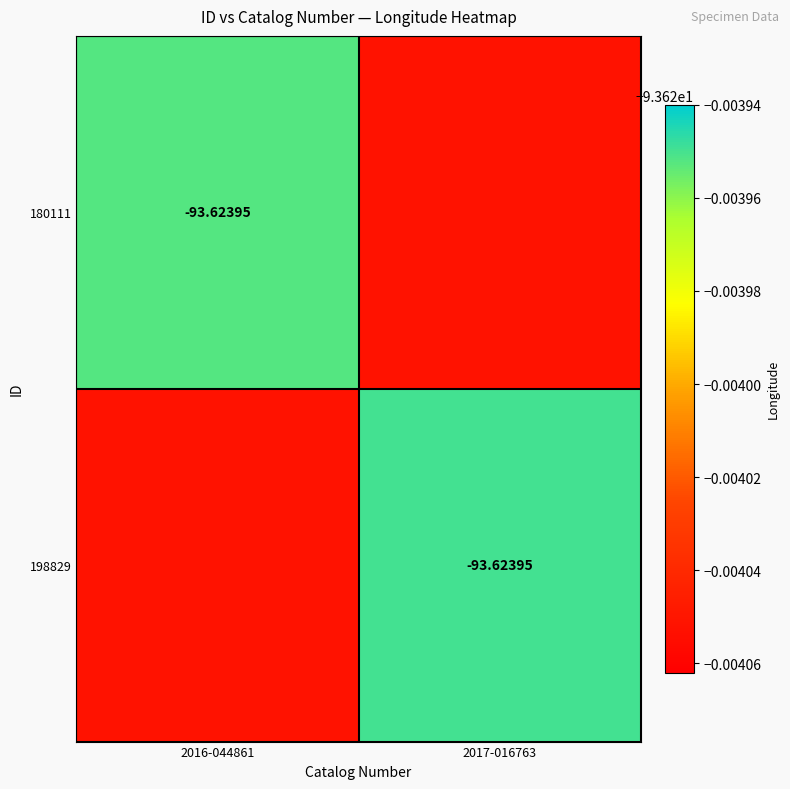

Which category has the highest value across all series?

2017-016763